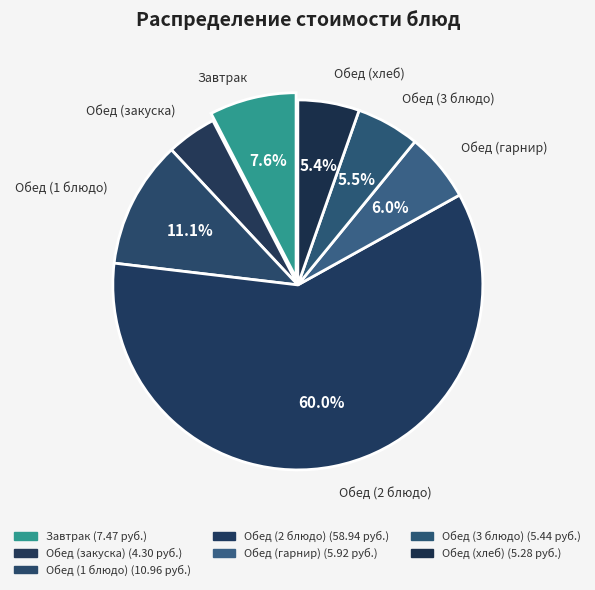

What is the change in value from Обед (закуска) to Обед (3 блюдо)?

+1.1